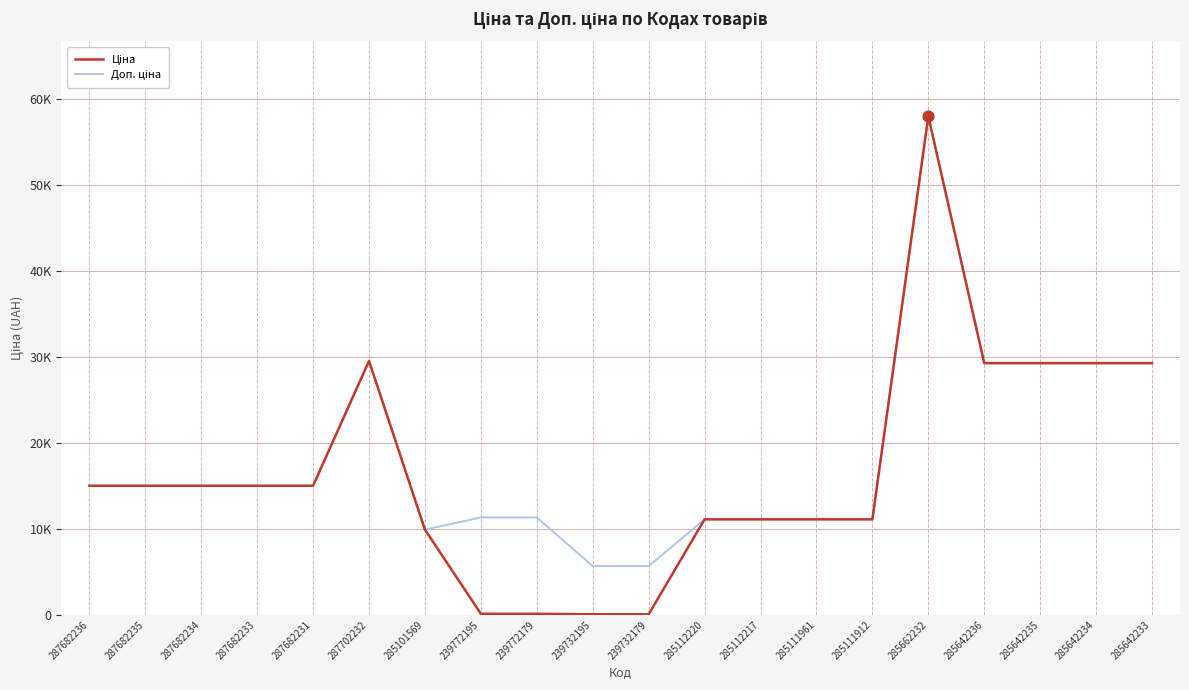

Is the value of Доп. ціна at 287682236 greater than the value of Ціна at 285642233?

No